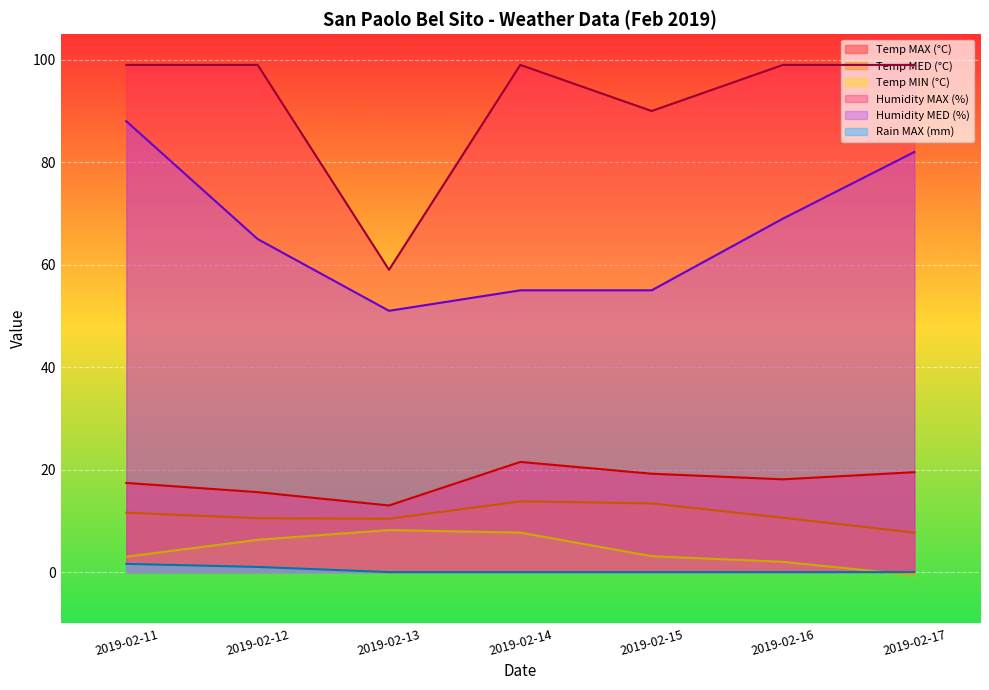

Is the value of Temp MIN (°C) at 2019-02-17 greater than the value of Temp MAX (°C) at 2019-02-14?

No